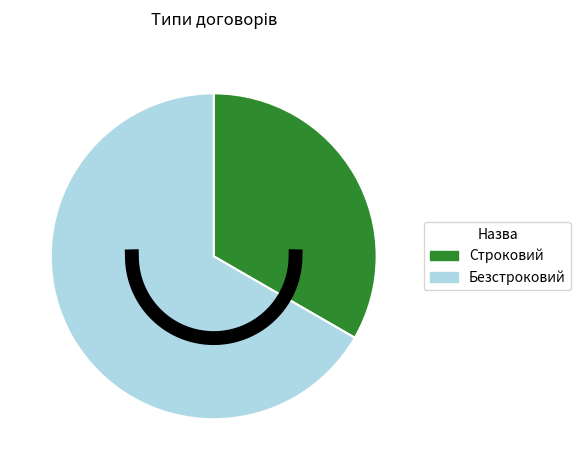

What percentage is NOT represented by Безстроковий?

33.3%